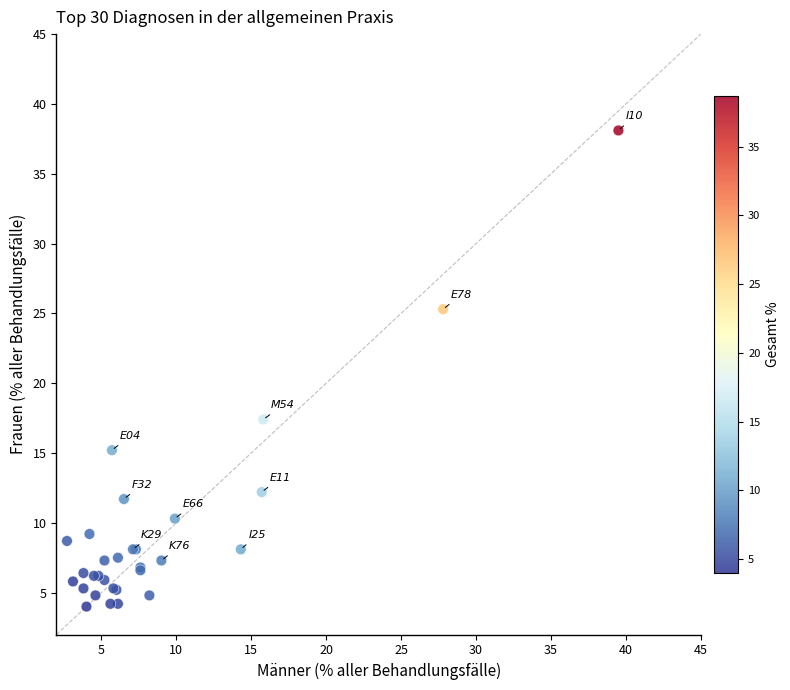

What Y value in the scatter plot is closest to 21?

17.4